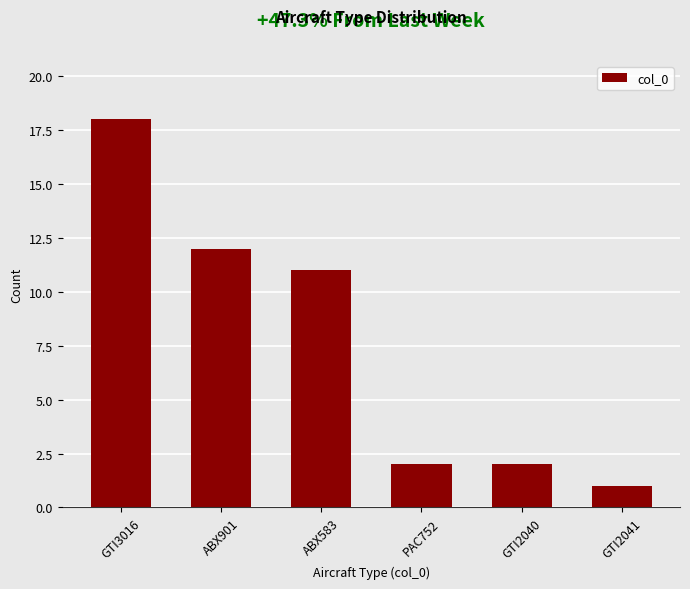

Reading left to right, list all the values displayed in this chart.

18	12	11	2	2	1